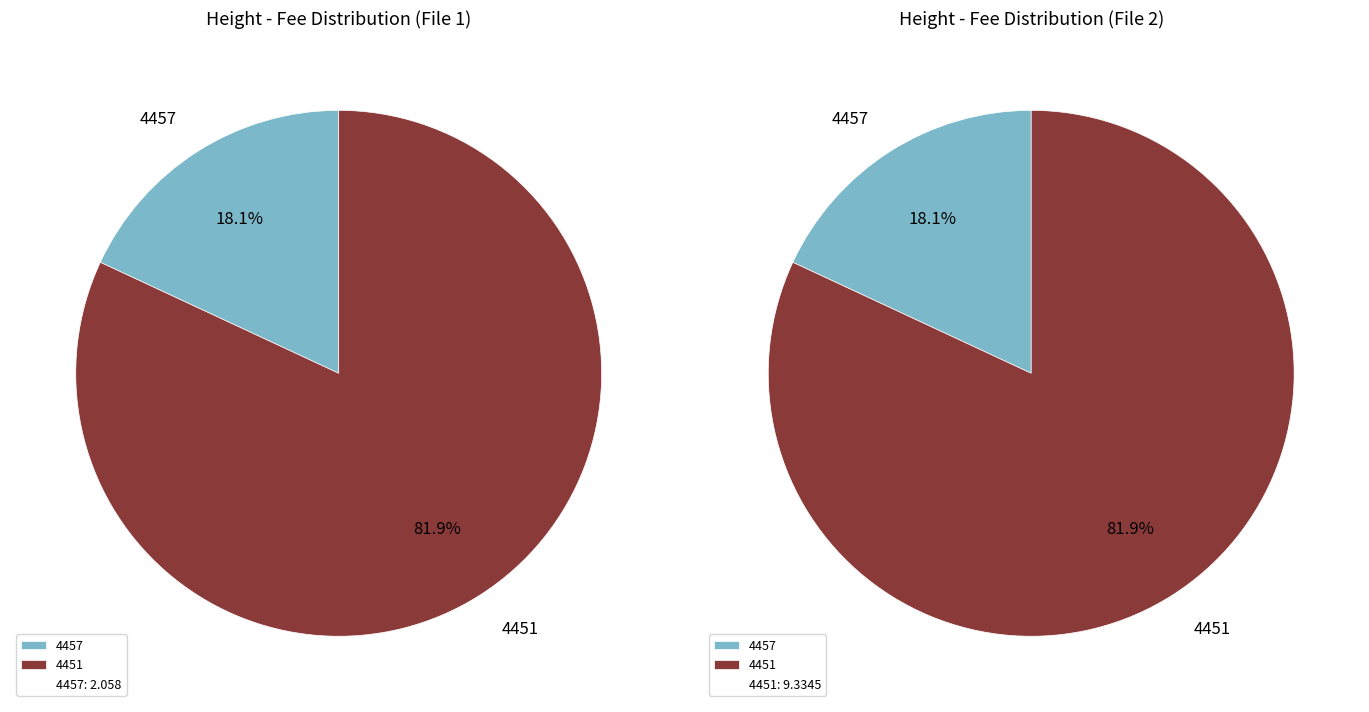

What percentage is the 4457 slice, to the nearest percent?

18%